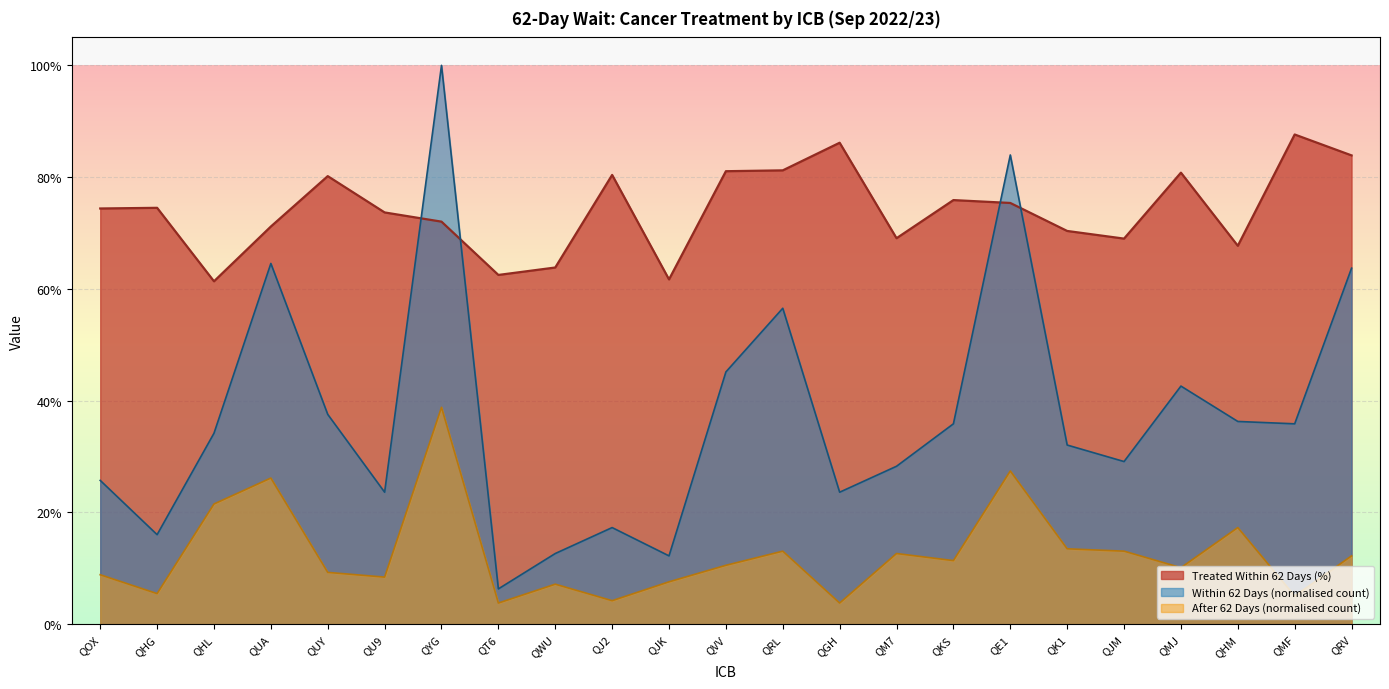

List the series in order of their peak value, lowest first.

After 62 Days (normalised count), Treated Within 62 Days (%), Within 62 Days (normalised count)